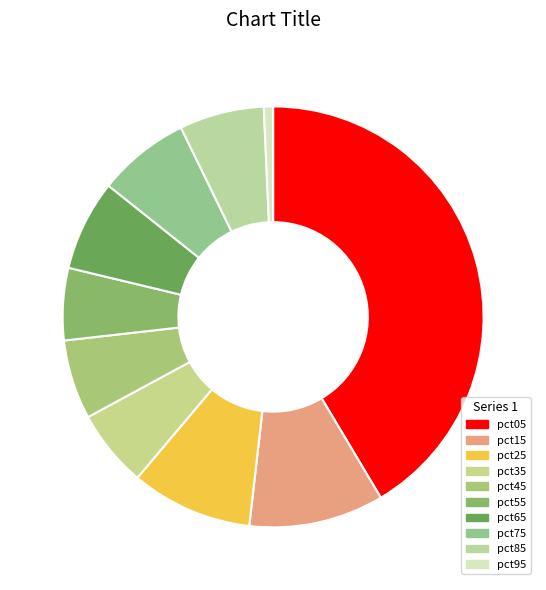

To the nearest percent, what is the difference between the largest and smallest slice percentages?

41%